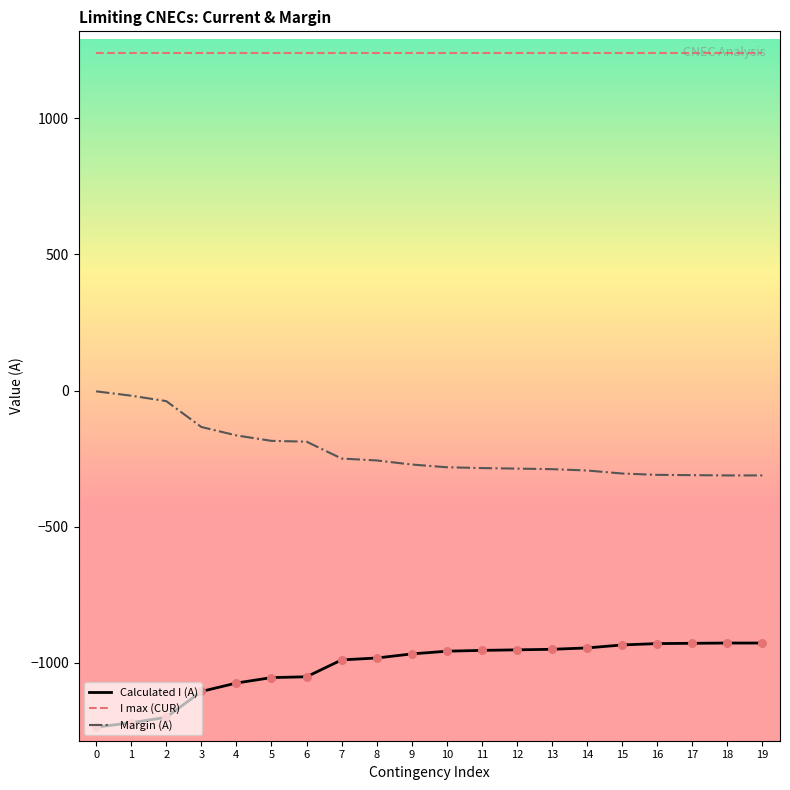

The value of I max (CUR) at 7 is 2036. True or false?

False